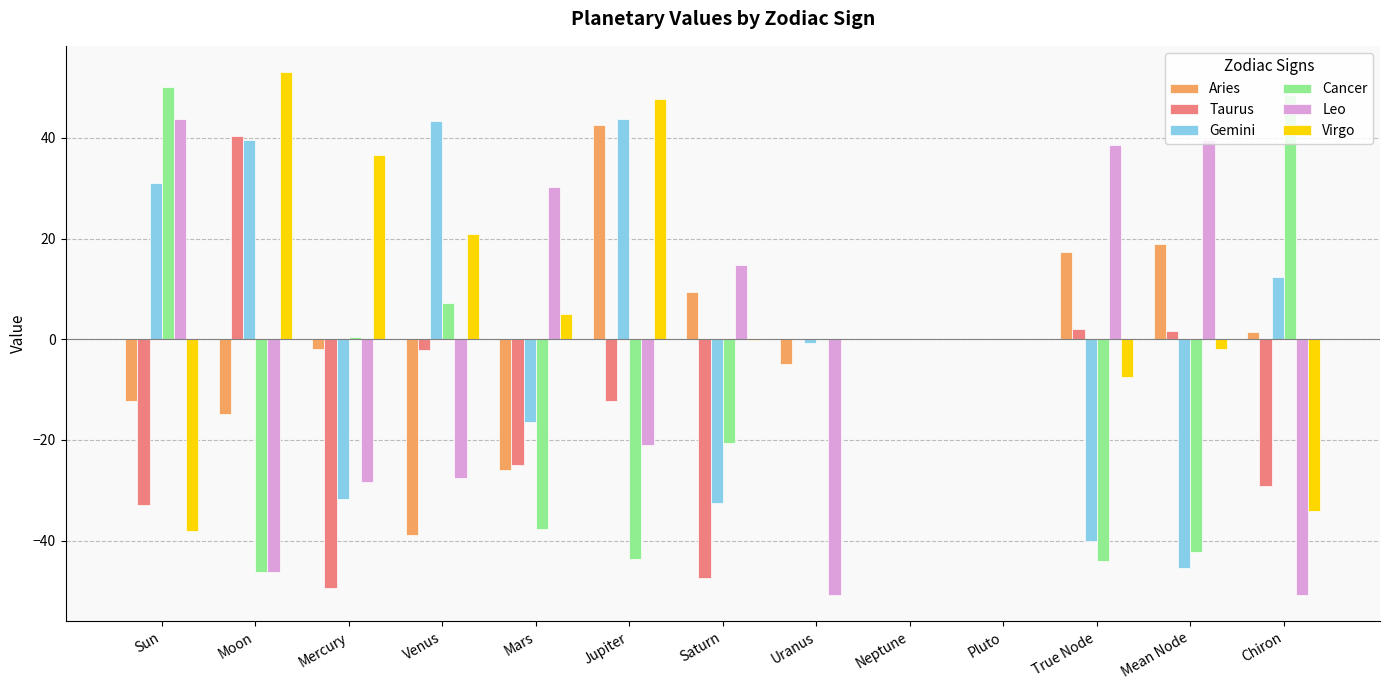

What is the sum of all Gemini values?

3.2